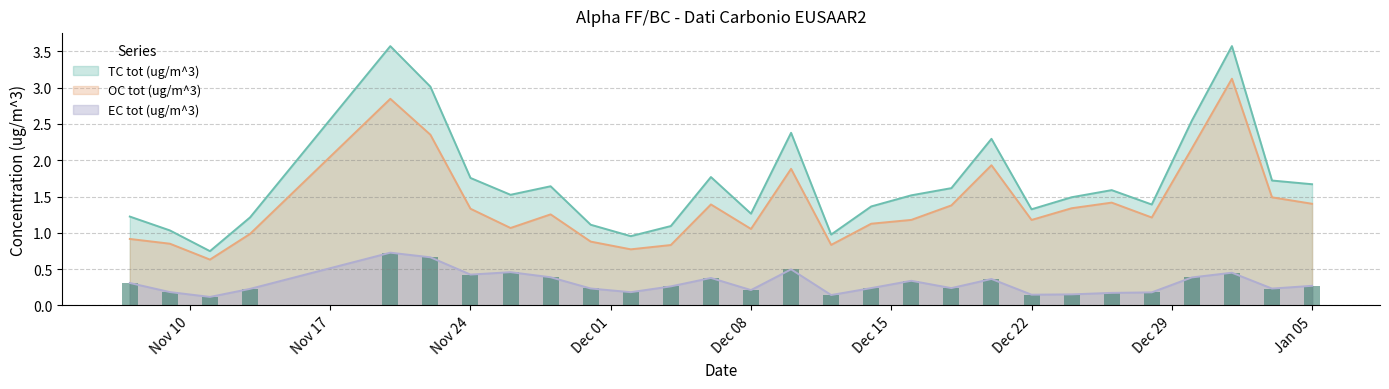

How many series are shown in this chart?

3